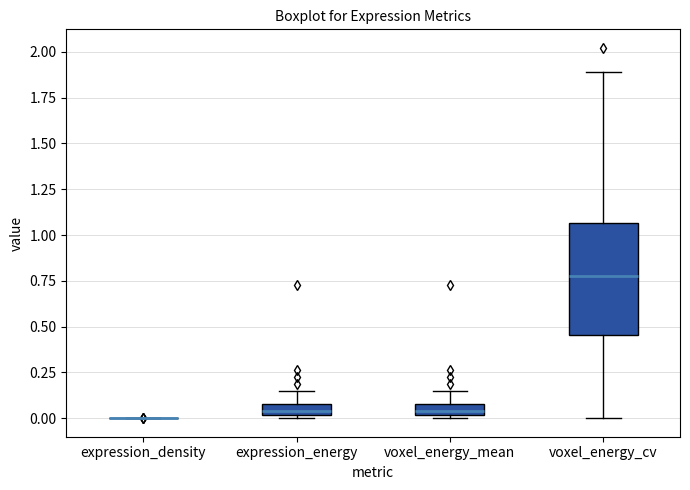

Comparing the boxes themselves (not the whiskers), which one is the tallest?

voxel_energy_cv